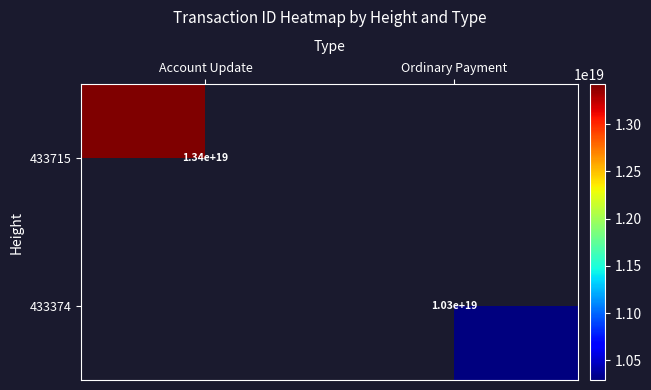

Is the value of 433374 at Ordinary Payment greater than the value of 433715 at Account Update?

No